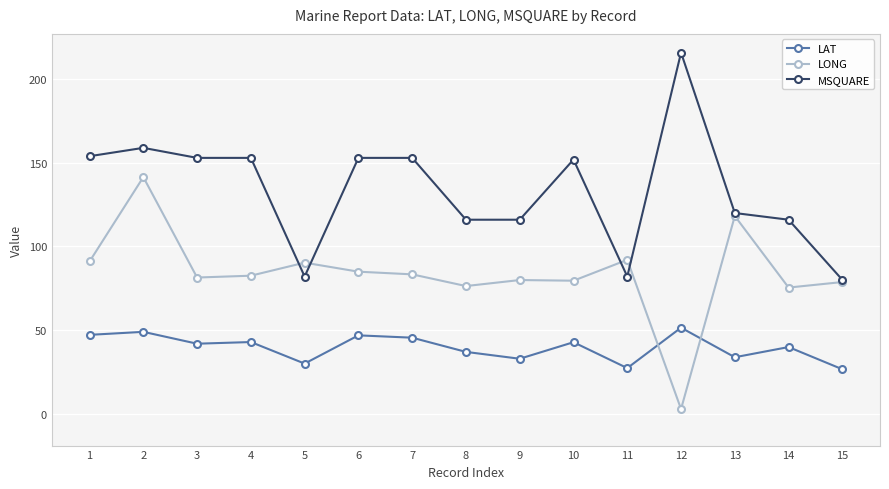

How many lines are shown in the chart?

3